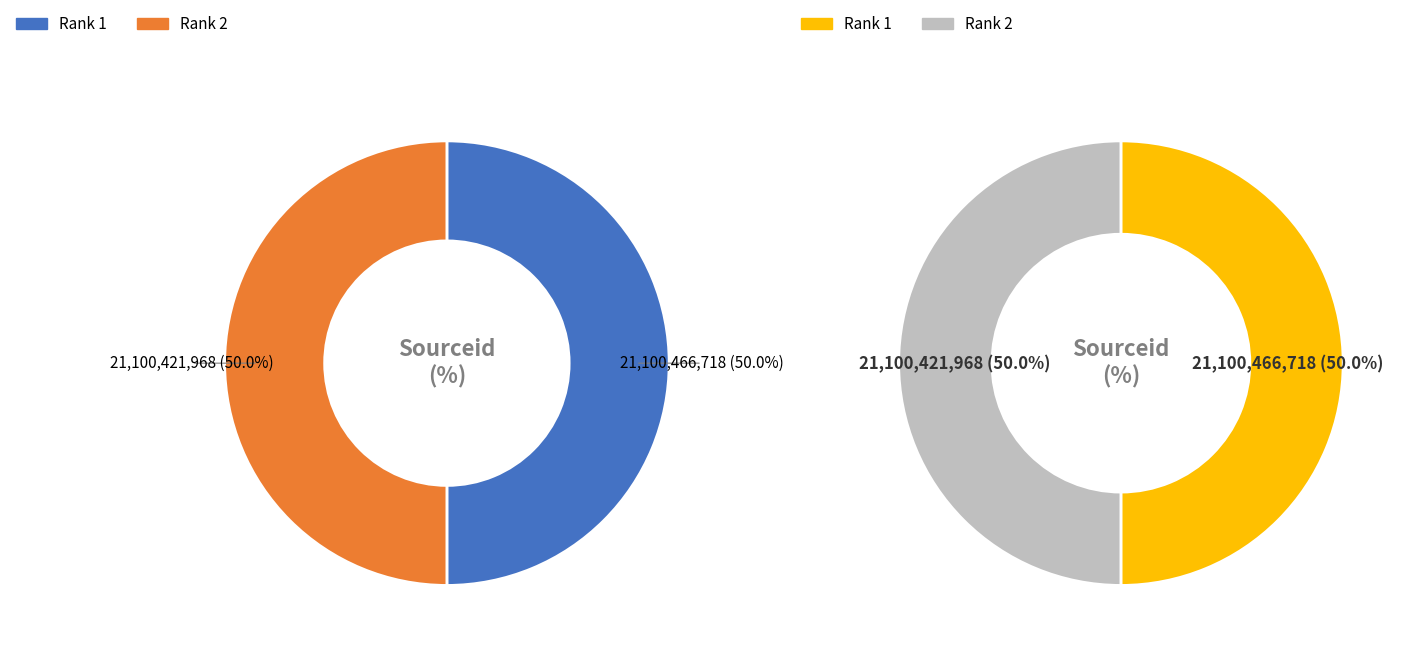

What percentage do 1 and 2 together represent?

100.0%